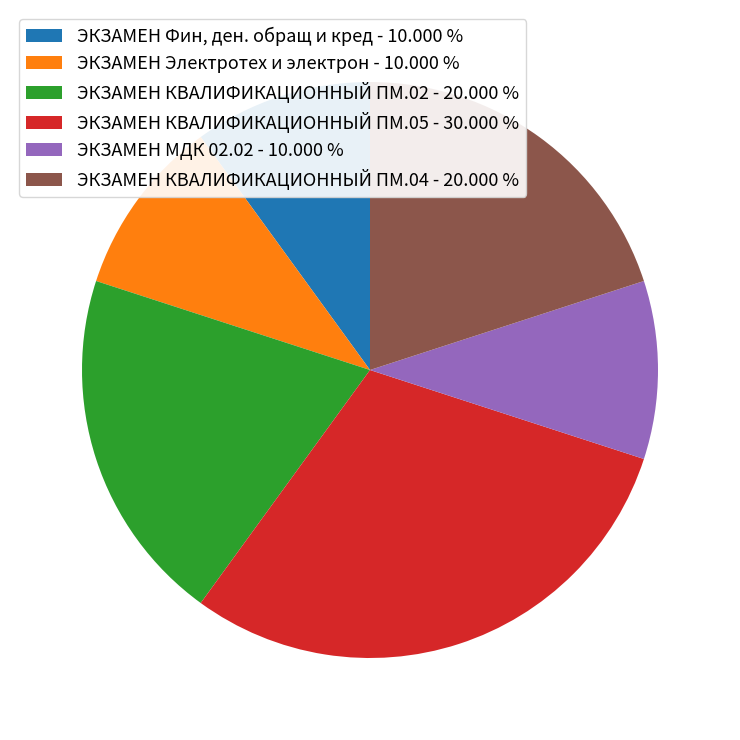

Combined, do ЭКЗАМЕН КВАЛИФИКАЦИОННЫЙ ПМ.02 - 20.000 % and ЭКЗАМЕН КВАЛИФИКАЦИОННЫЙ ПМ.04 - 20.000 % account for over 50%?

No